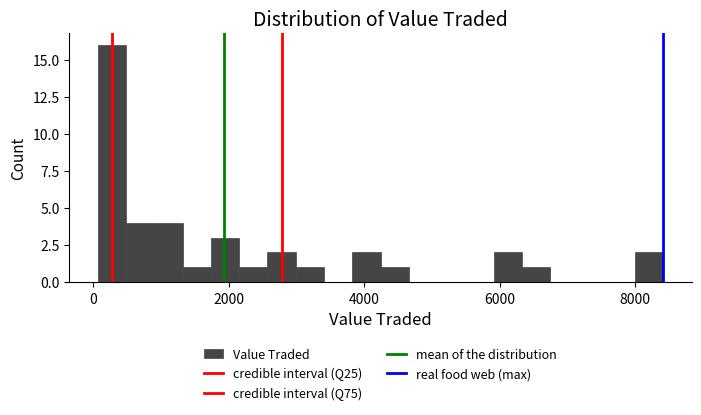

Around what value on the x-axis is the tallest bar? Give the approximate position of its centre, as read against the axis.

200